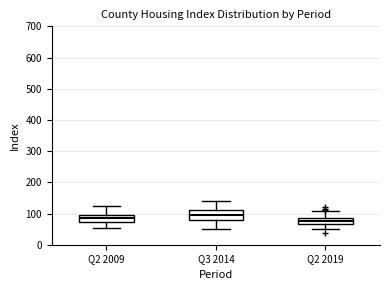

Reading left to right, read every box against the y-axis: the position of its median line, the range the box covers, and the ends of its whiskers. The values are not printed on the chart, so give them approximately, as read against the axis.

Q2 2009: median 90 (inside the box), box 70 to 90, whiskers 50 to 120
Q3 2014: median 90, box 80 to 110, whiskers 50 to 140
Q2 2019: median 80, box 70 to 90, whiskers 50 to 110